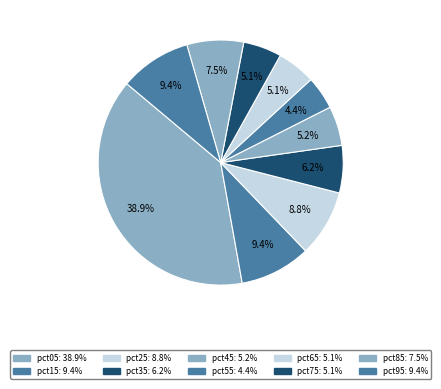

Rank the categories by value from highest to lowest.

pct05, pct95, pct15, pct25, pct85, pct35, pct45, pct65, pct75, pct55